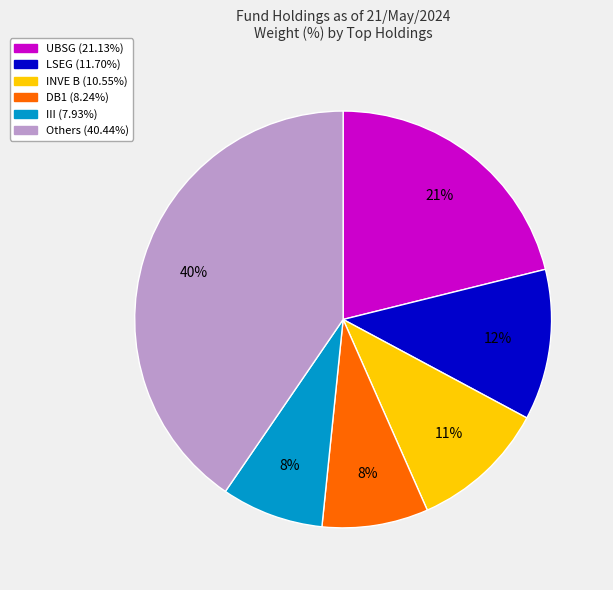

Is there any slice that represents more than half of the pie?

No